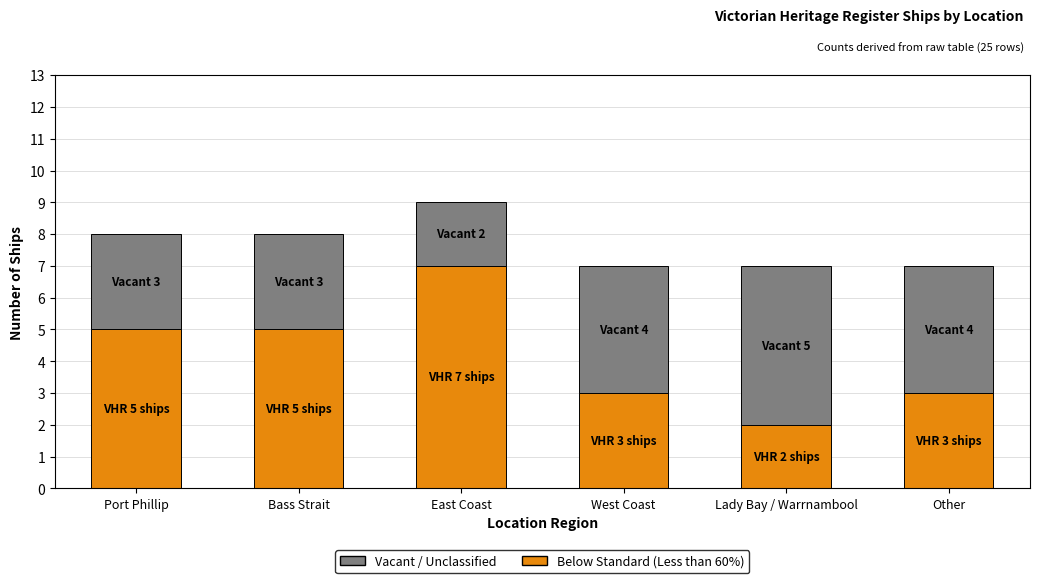

At which category is the sum across all series the highest?

East Coast